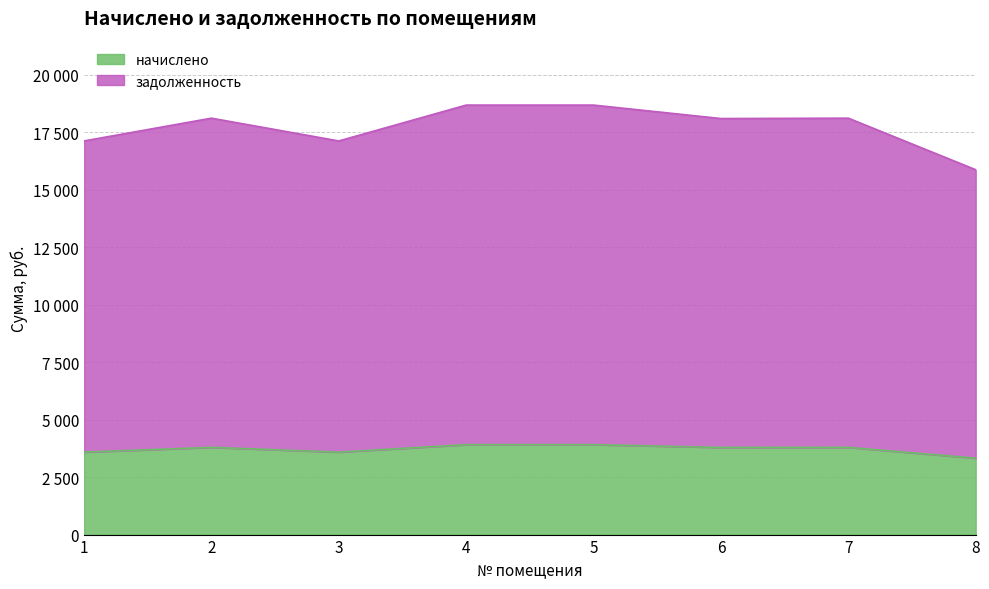

True or false: задолженность and начислено cross at least once.

False